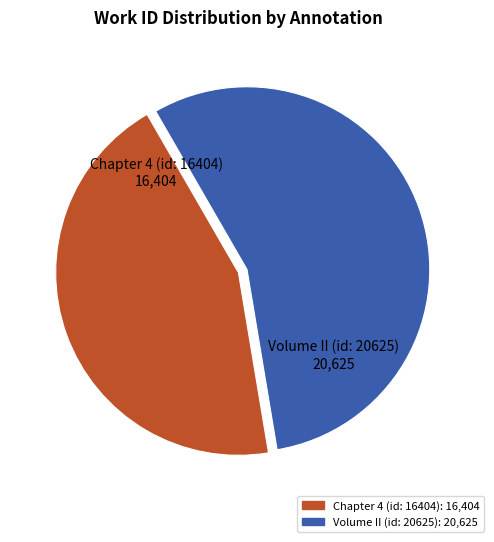

What is the smallest slice in the pie chart?

Chapter 4 (id: 16404)